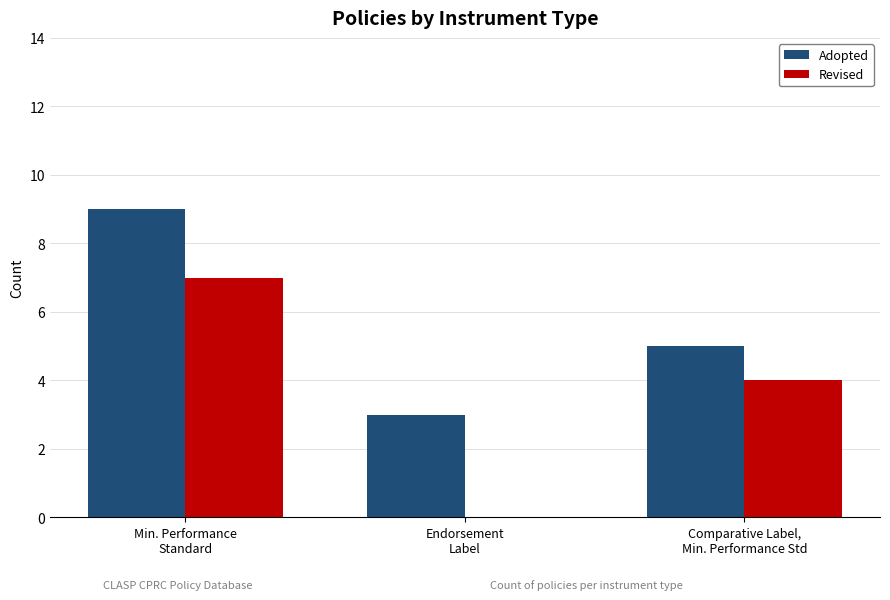

How many Adopted values are between 3 and 9?

3